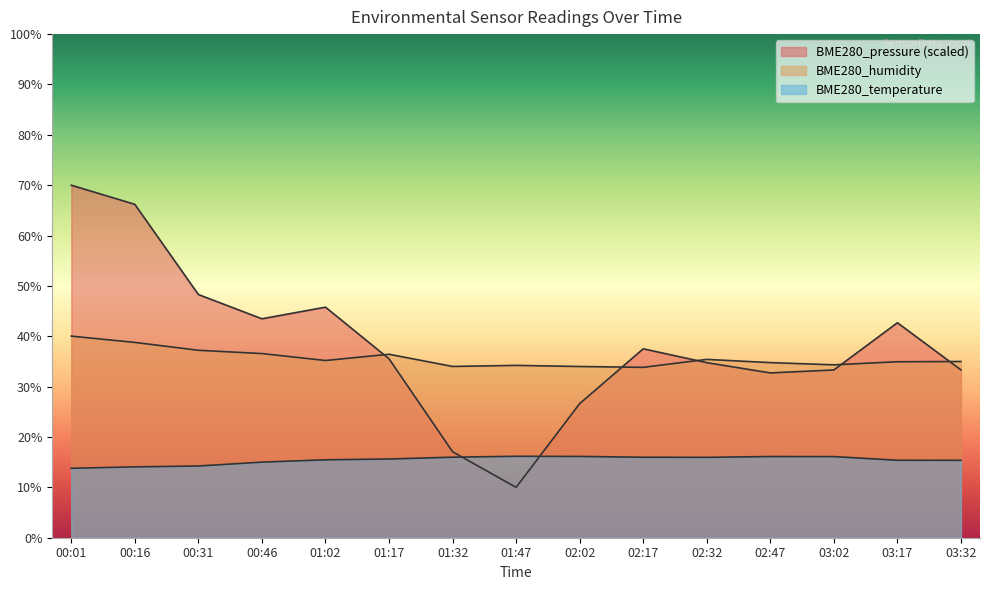

What is the label of the 1st point from the right?

03:32